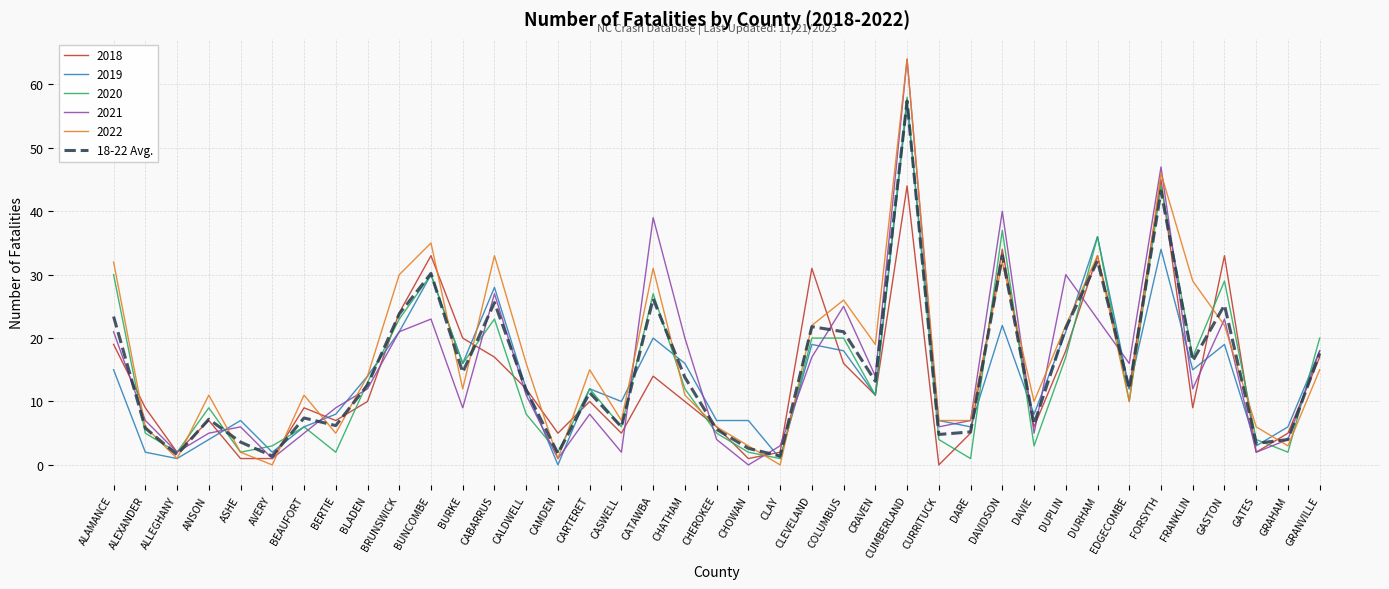

How many lines are shown in the chart?

6